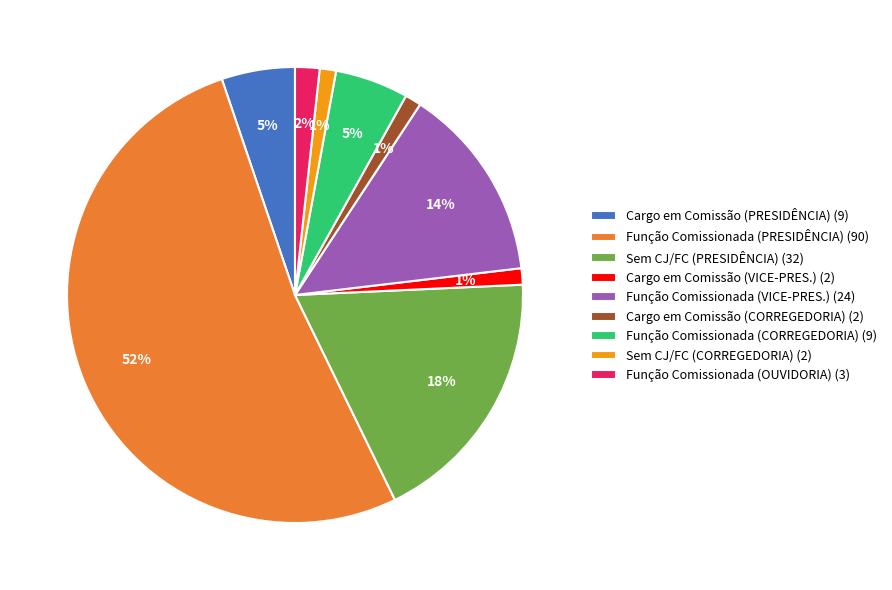

What percentage is the Função Comissionada (CORREGEDORIA) (9) slice, to the nearest percent?

5%